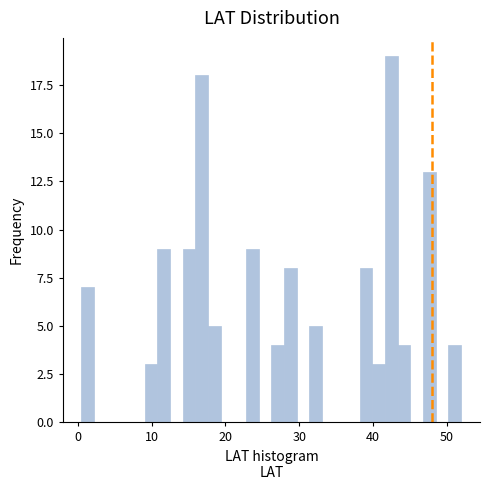

Read against the x-axis, roughly where is the centre of the tallest bar?

42